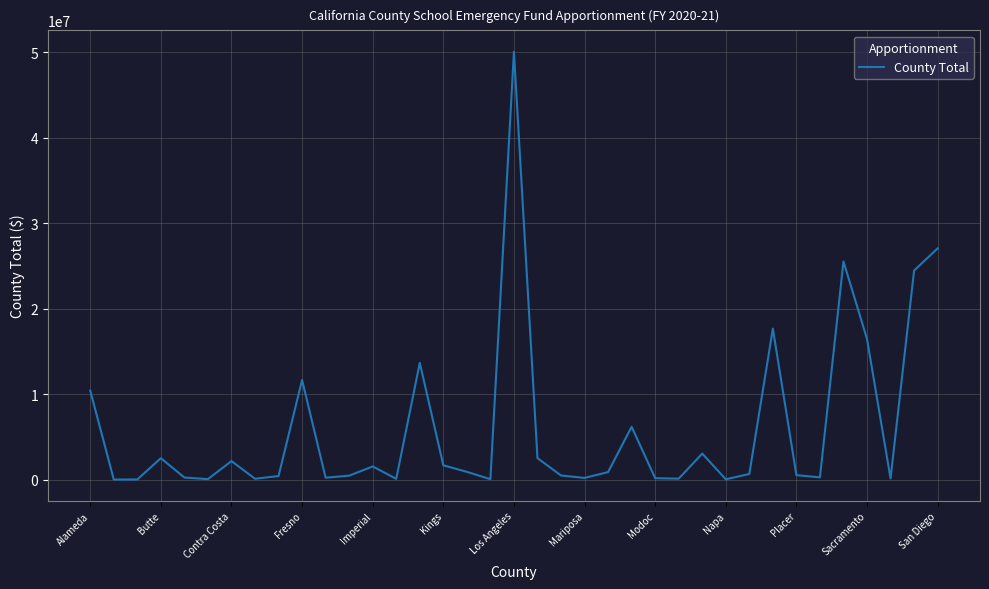

What is the difference between the maximum and minimum values?

50053245